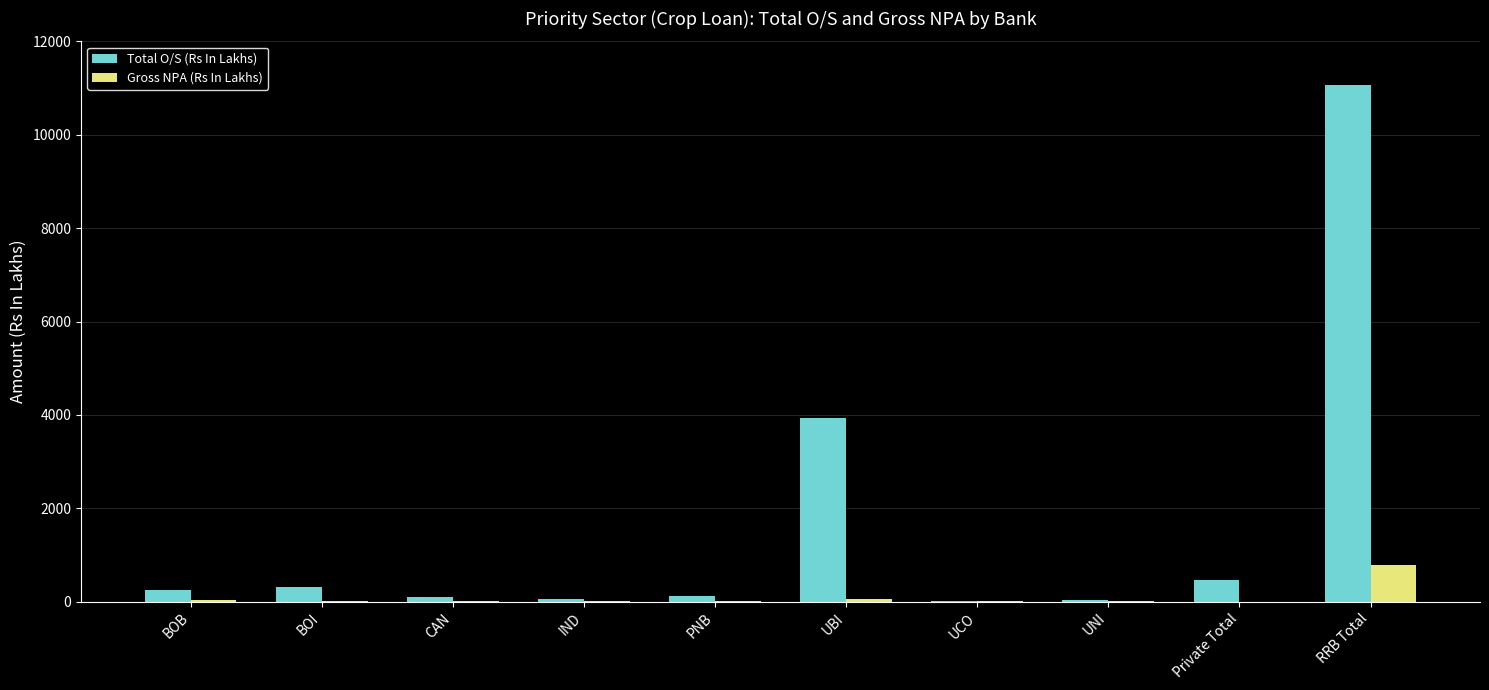

What is the difference between the Total O/S (Rs In Lakhs) values at UNI and UBI?

3910.9